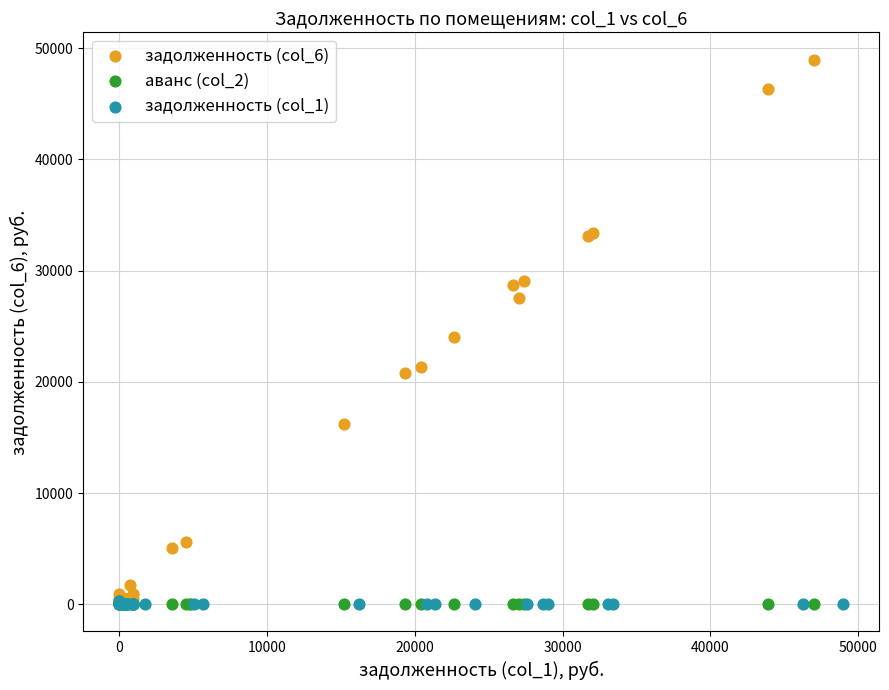

What are all the series names shown in the legend?

задолженность (col_6), аванс (col_2), задолженность (col_1)